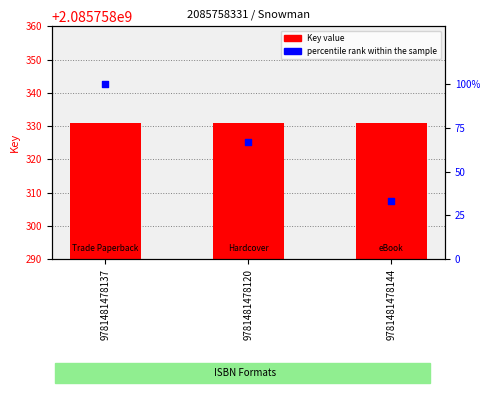

Which series has the largest Y range (max minus min)?

percentile rank within the sample